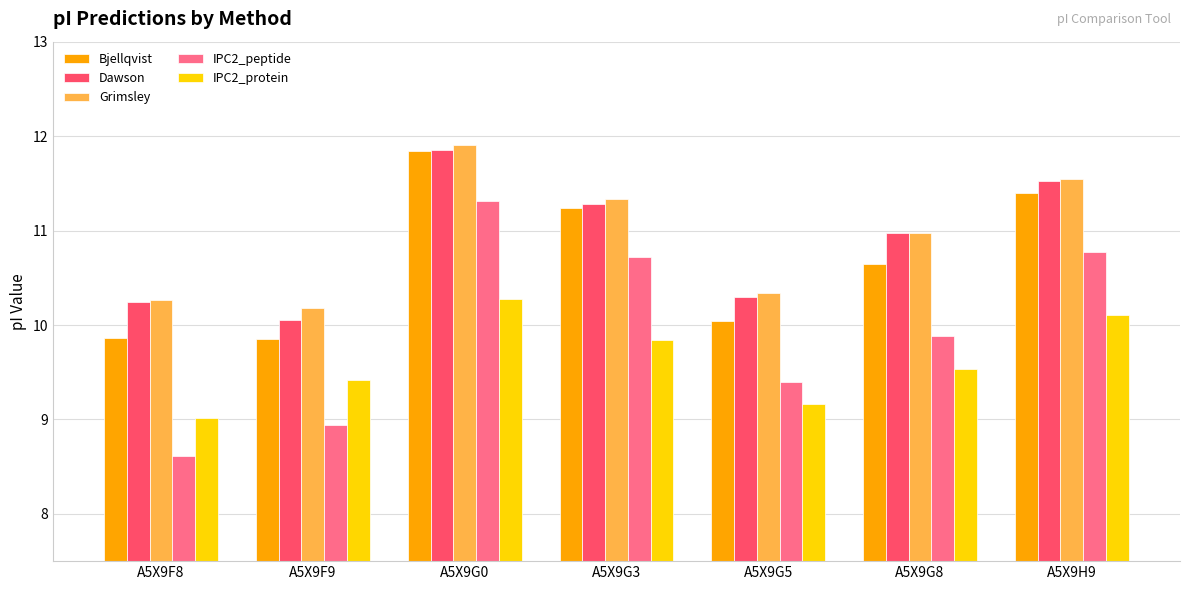

How many bars are there in each group?

5